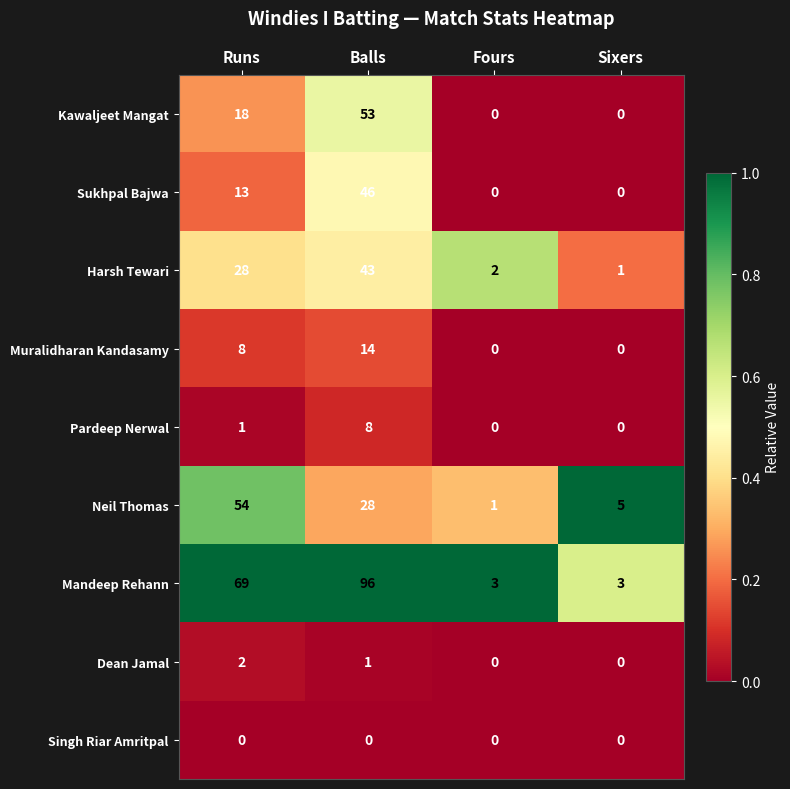

What is the sum of the Muralidharan Kandasamy values at Balls and Fours?

14